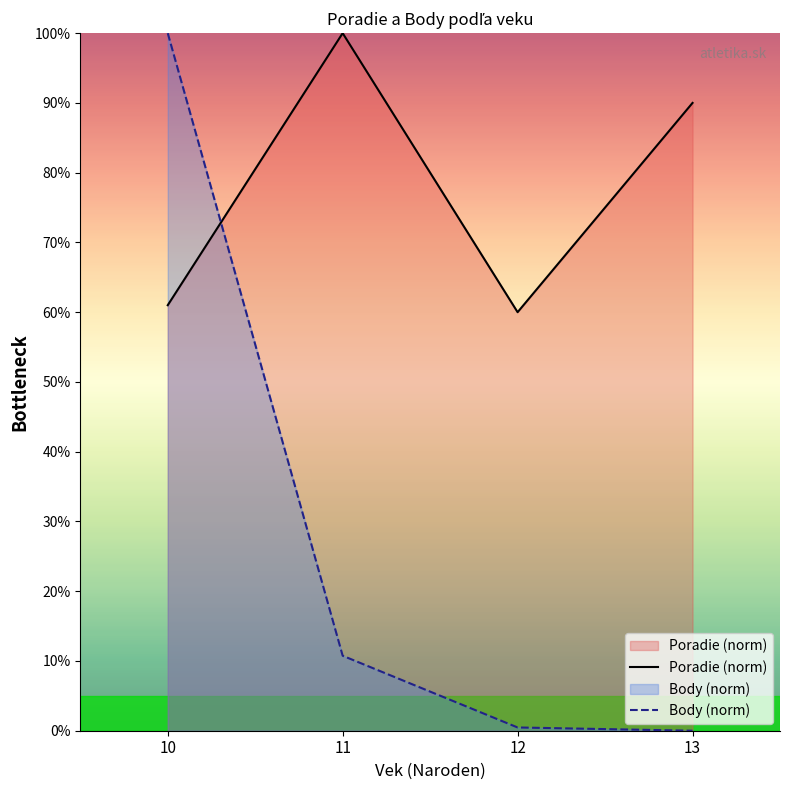

Where is Poradie (norm) nearest to the value 80?

13